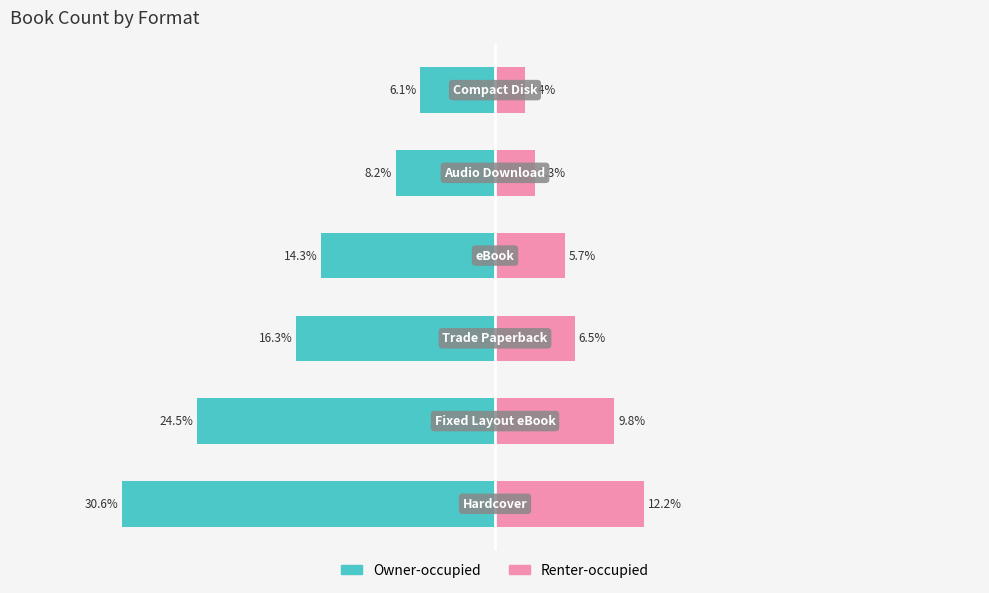

How many data points in Owner-occupied are less than -14?

4